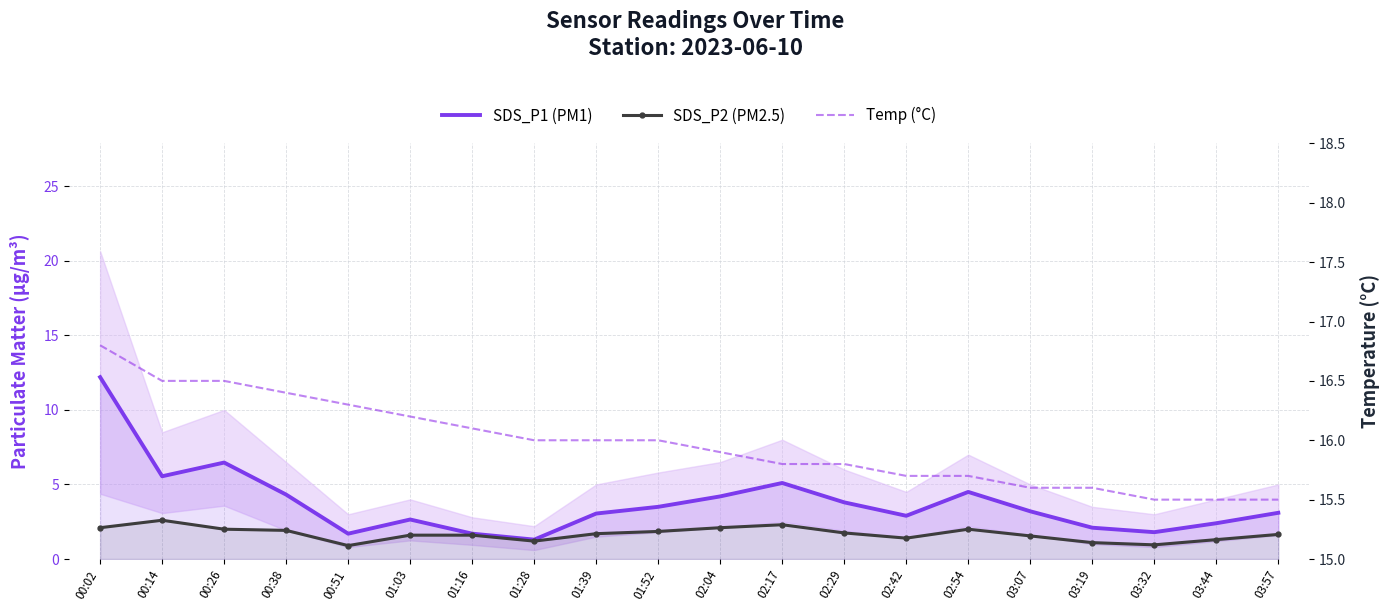

What is the difference between the SDS_P1 (PM1) values at 00:38 and 00:02?

7.9